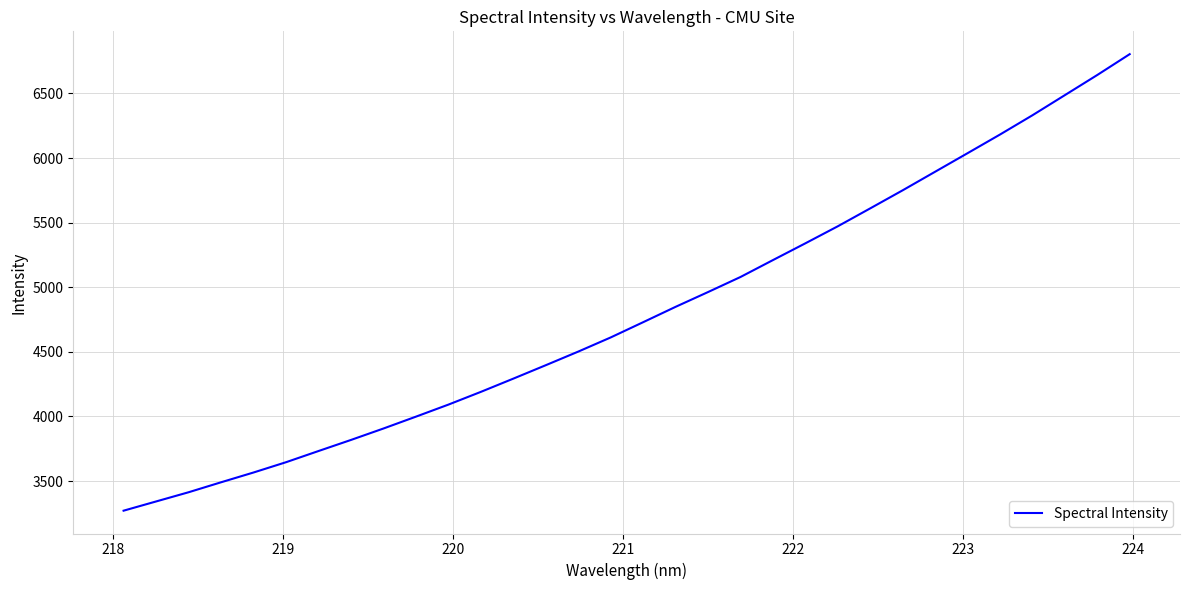

What is the maximum value shown in the chart?

6804.1